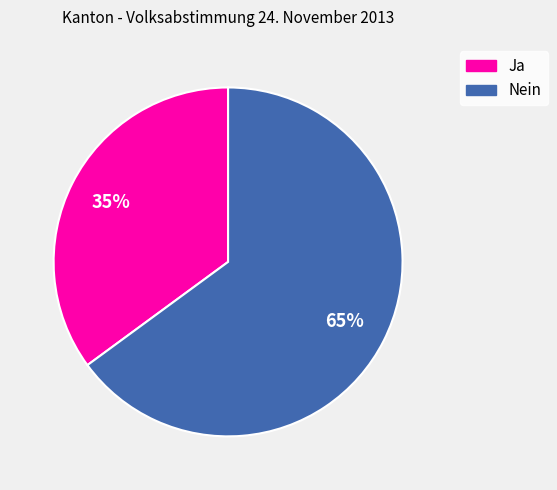

To the nearest percent, what is the average slice percentage?

50%